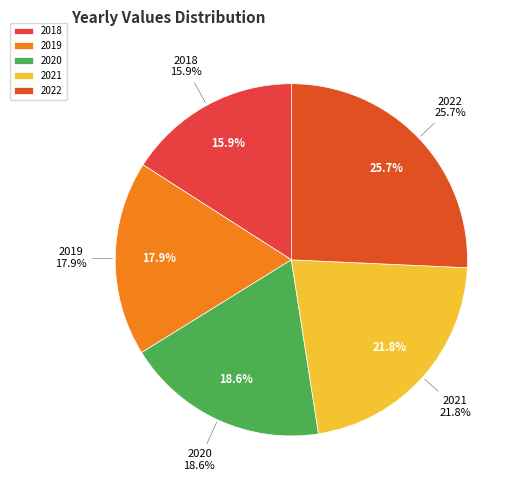

What is the change in value from 2019 to 2021?

+18143505112